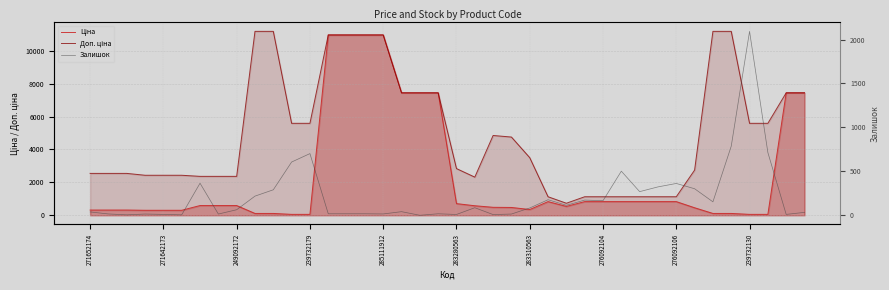

What is the minimum value for Ціна?

55.9